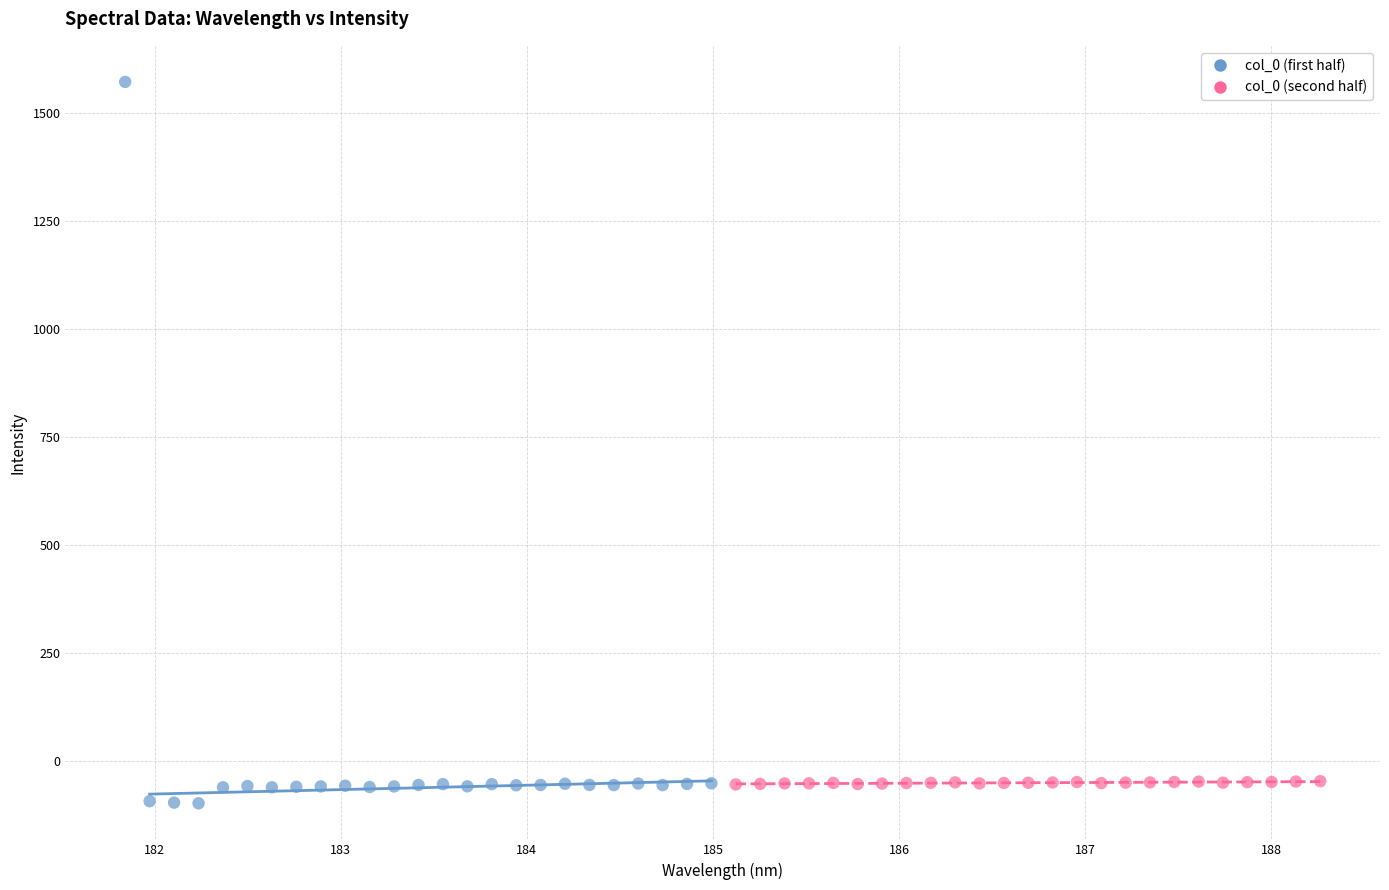

Which series contains the highest Y value?

col_0 (first half)